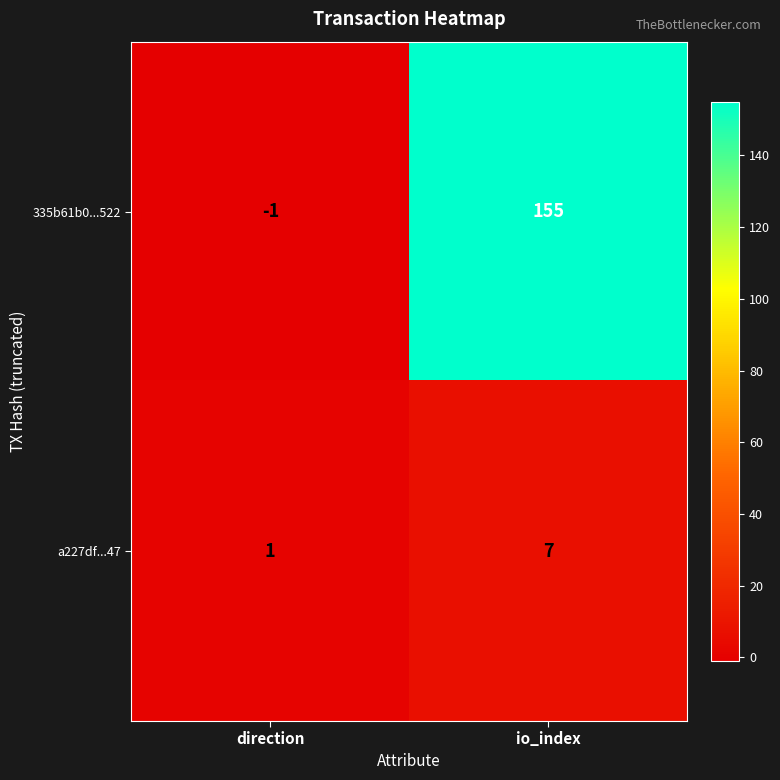

Which category has the lowest value across all series?

direction